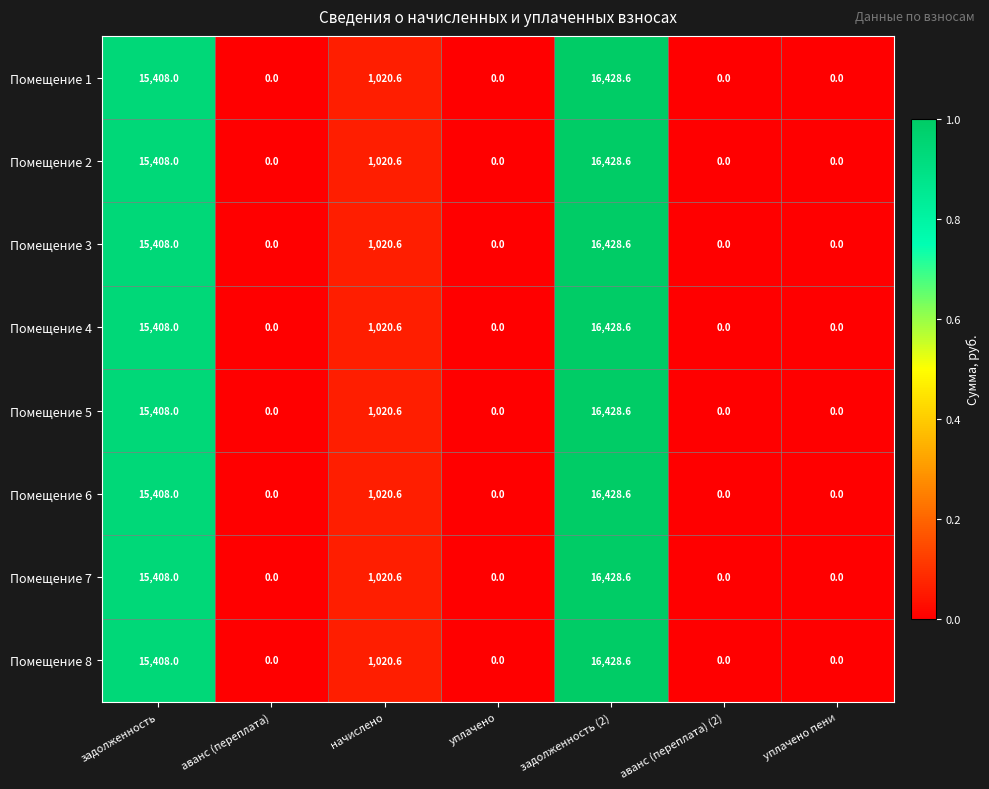

What is the greatest value displayed?

16428.6